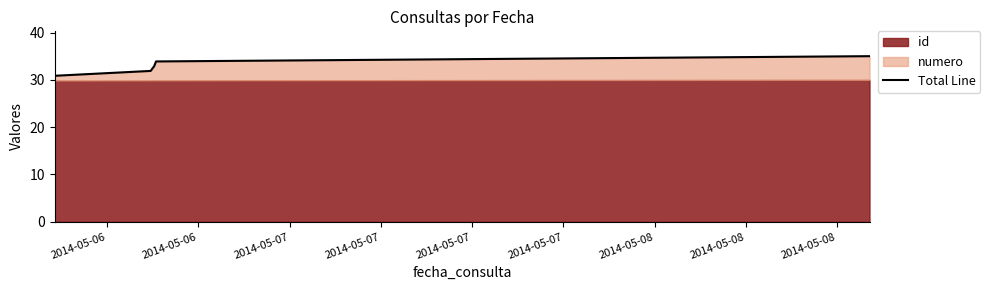

What is the difference between the maximum and minimum values?

4.1